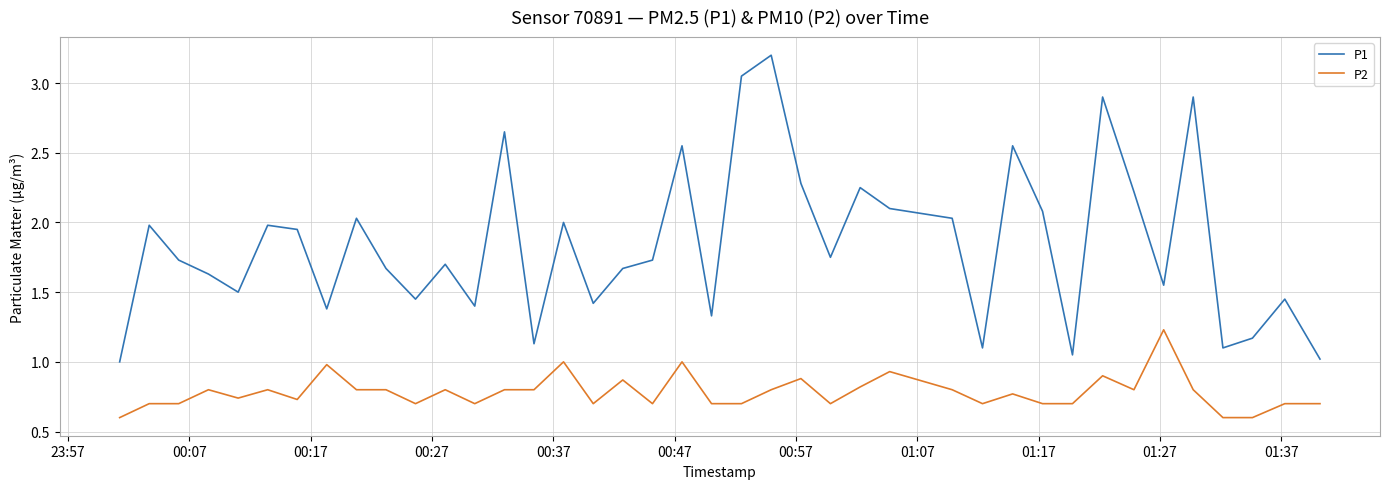

Is this an area chart (filled region under the line)?

No